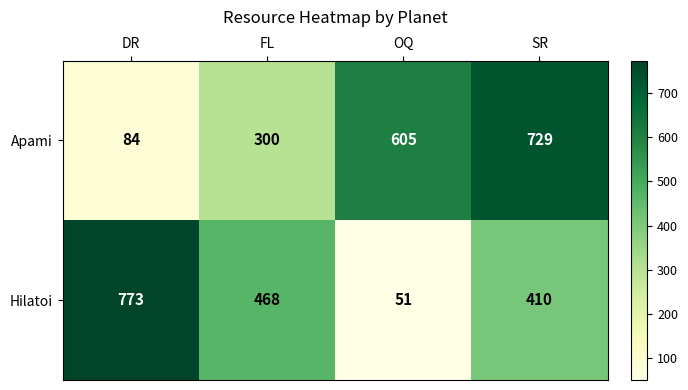

At which label does Hilatoi first exceed 468?

DR